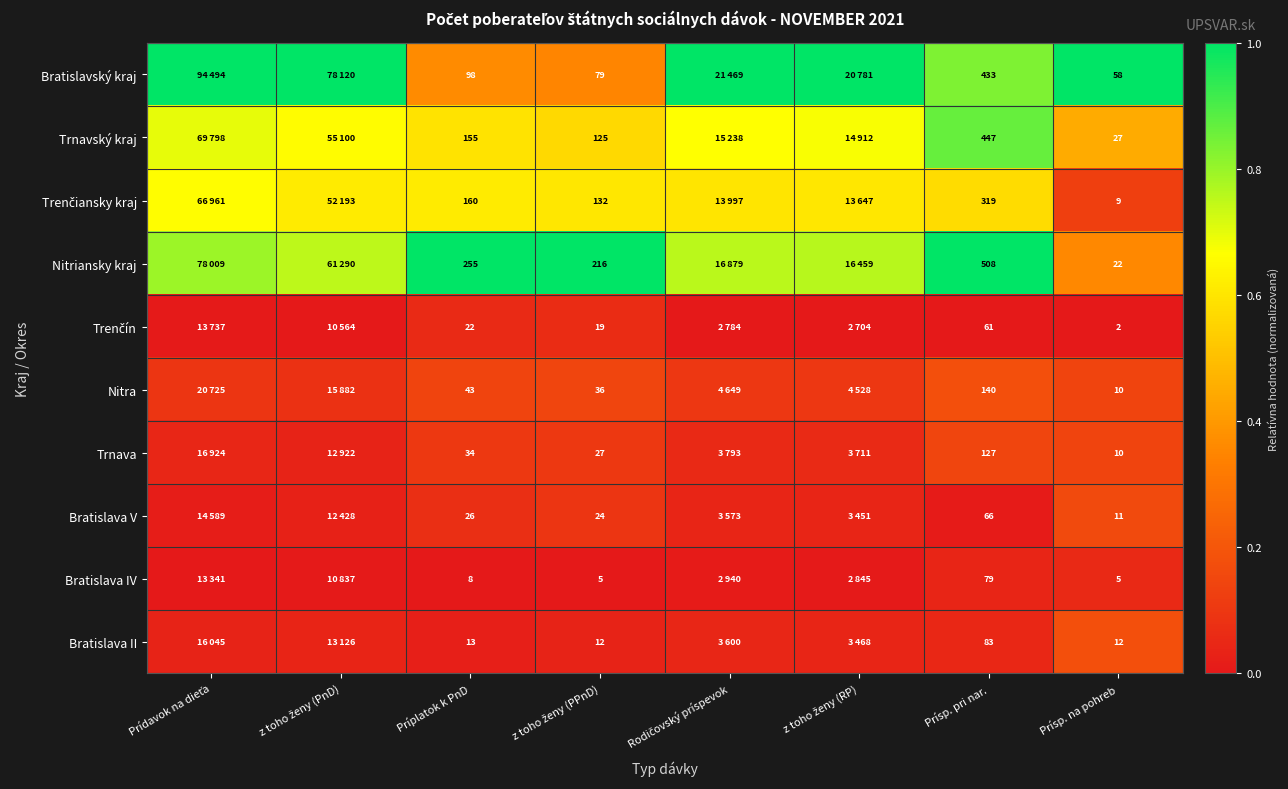

The Trenčín series shows -0.0 at z toho ženy (PnD). True or false?

False